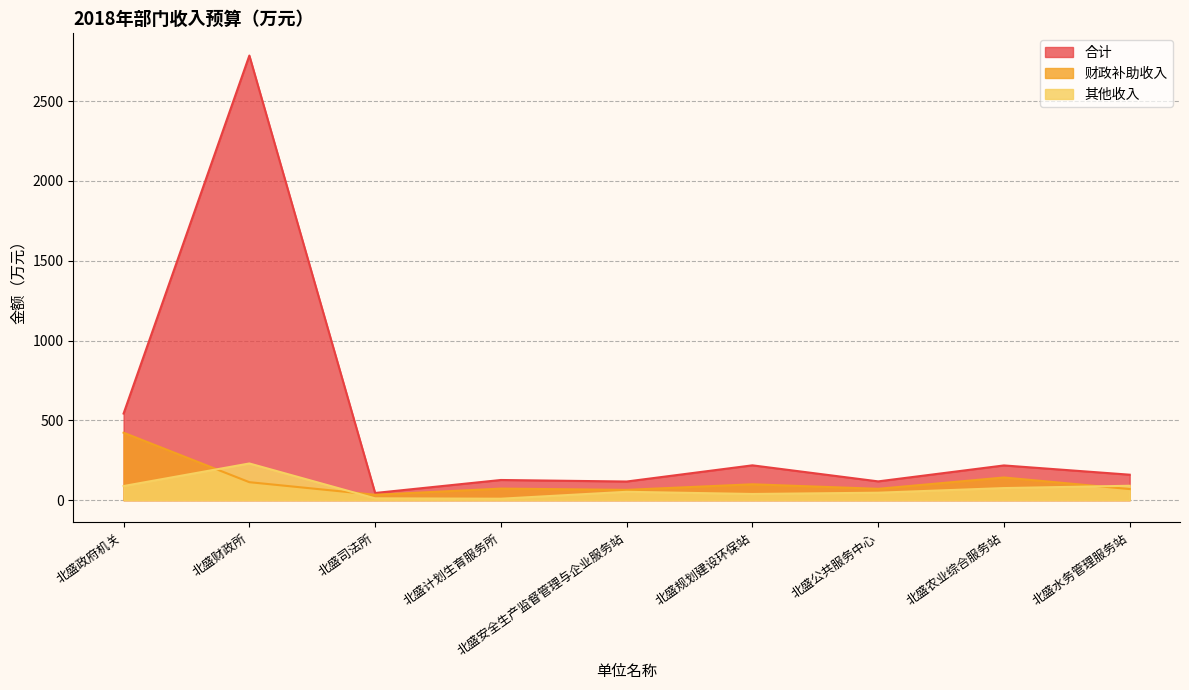

True or false: 其他收入 has a value of 4.7 at 北盛计划生育服务所.

False